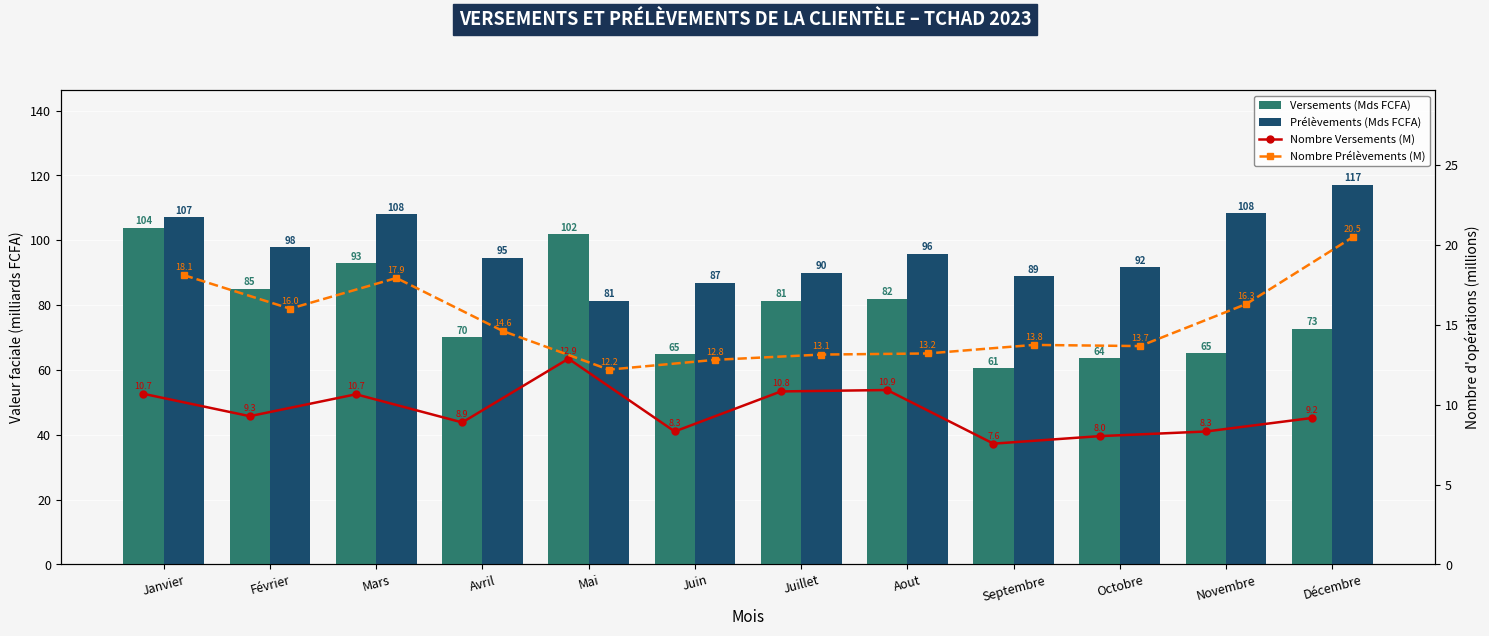

Which category has the lowest value in the Prélèvements (Mds FCFA) series?

Mai